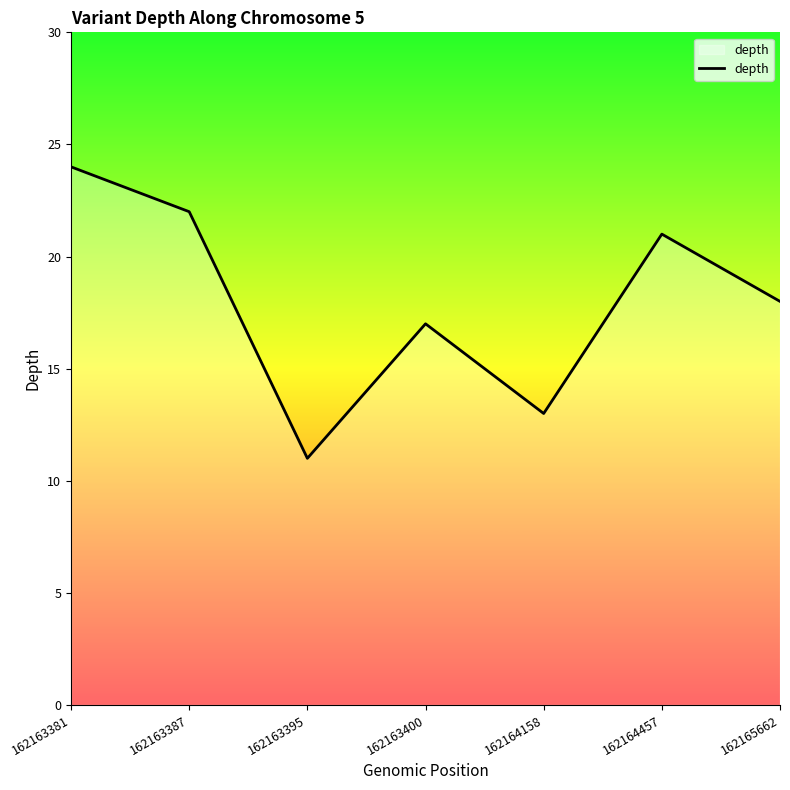

At which label is the value closest to 17?

162163400